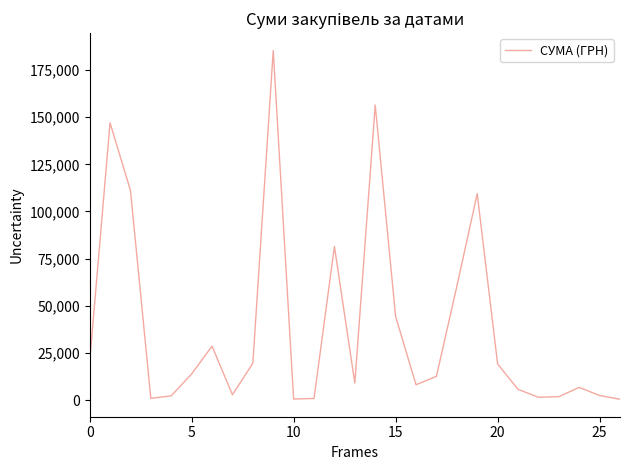

What is the maximum value shown in the chart?

185351.0